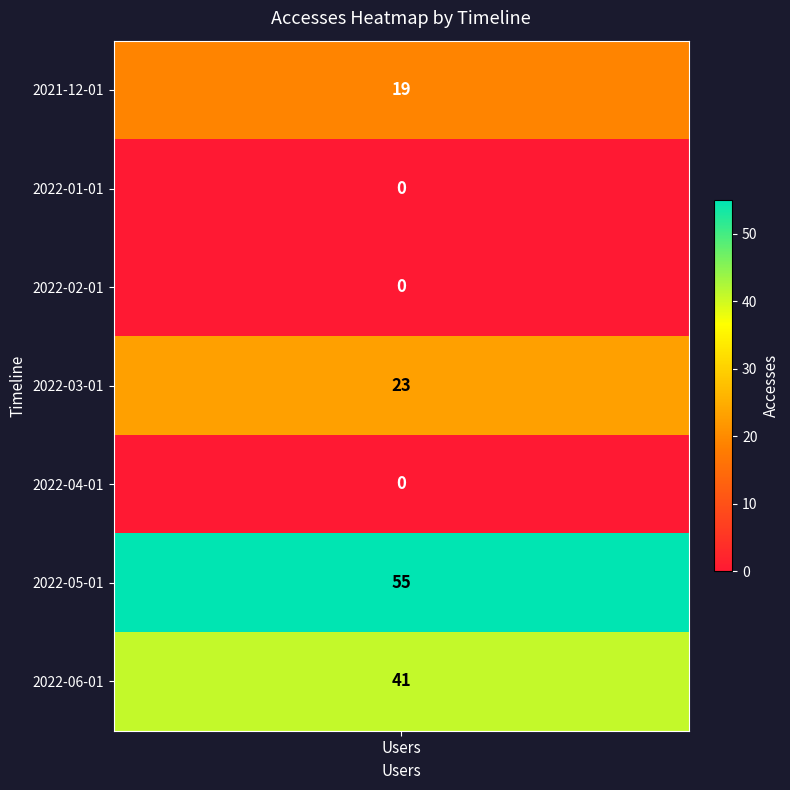

List the labels in order of value, smallest first.

2022-01-01, 2022-02-01, 2022-04-01, 2021-12-01, 2022-03-01, 2022-06-01, 2022-05-01